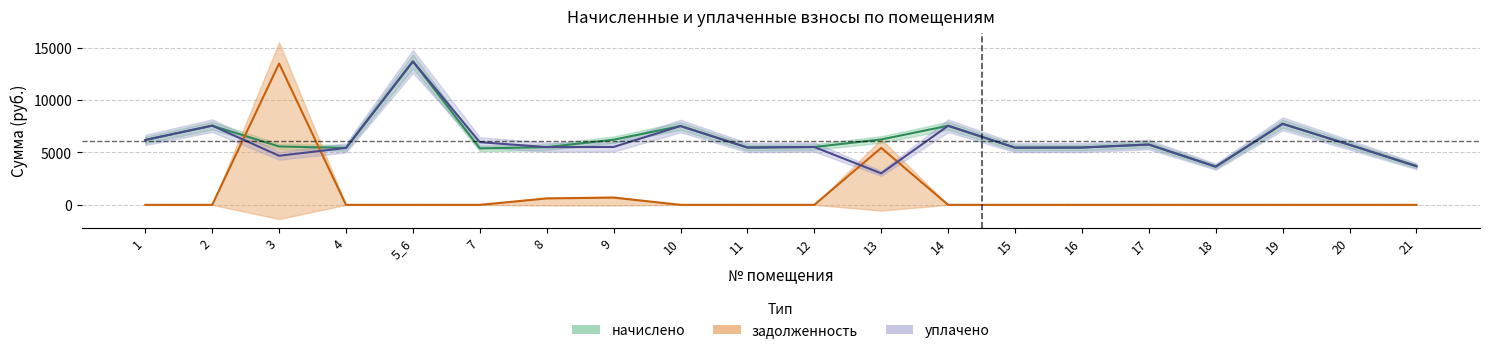

At which category does задолженность reach its first local peak?

3